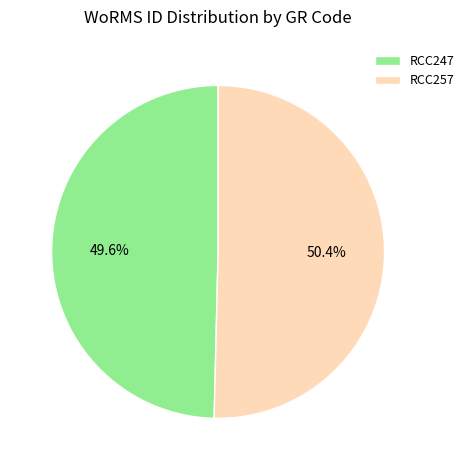

How many segments does this pie chart have?

2